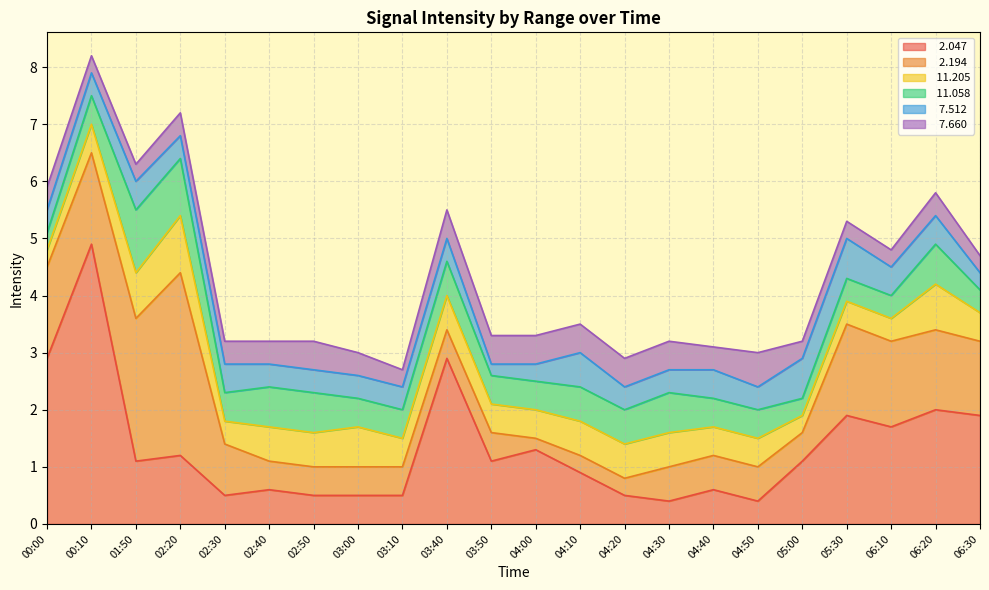

What is the value of the  11.205 point at the 6th from the left?

0.6